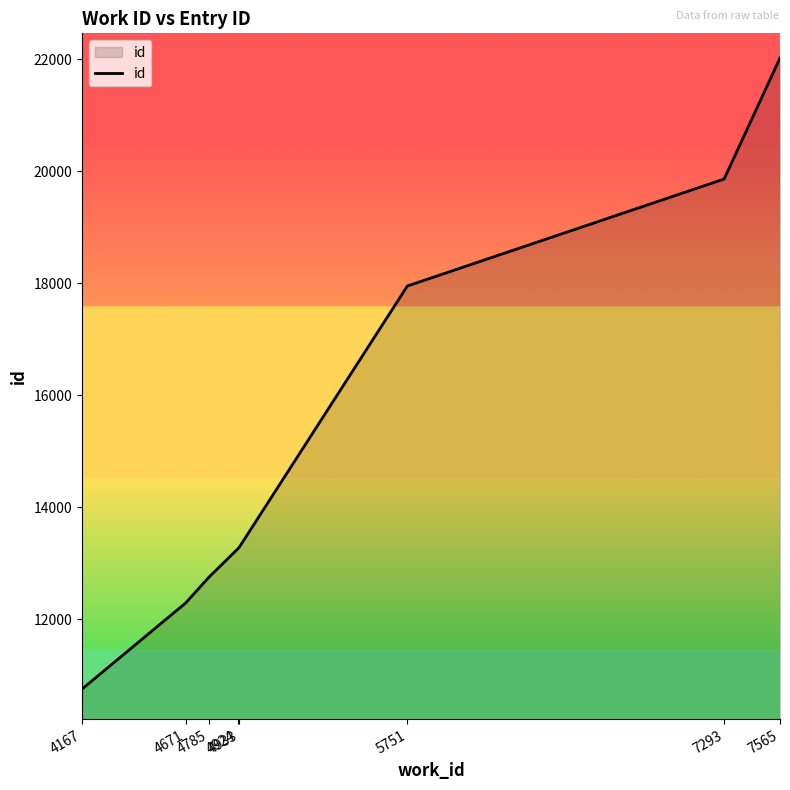

What is the sum of all values?

122160